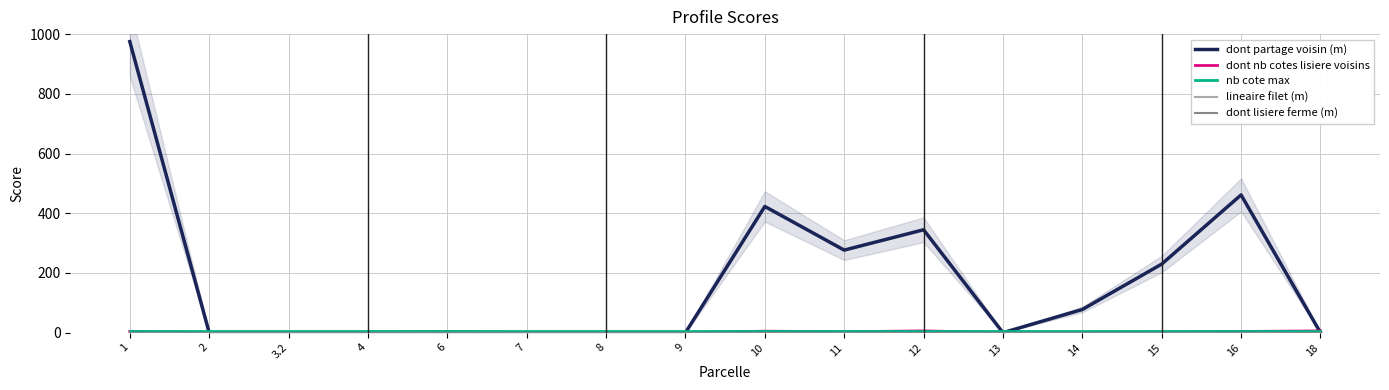

Is it true that dont nb cotes lisiere voisins equals 1.2 at 16?

False